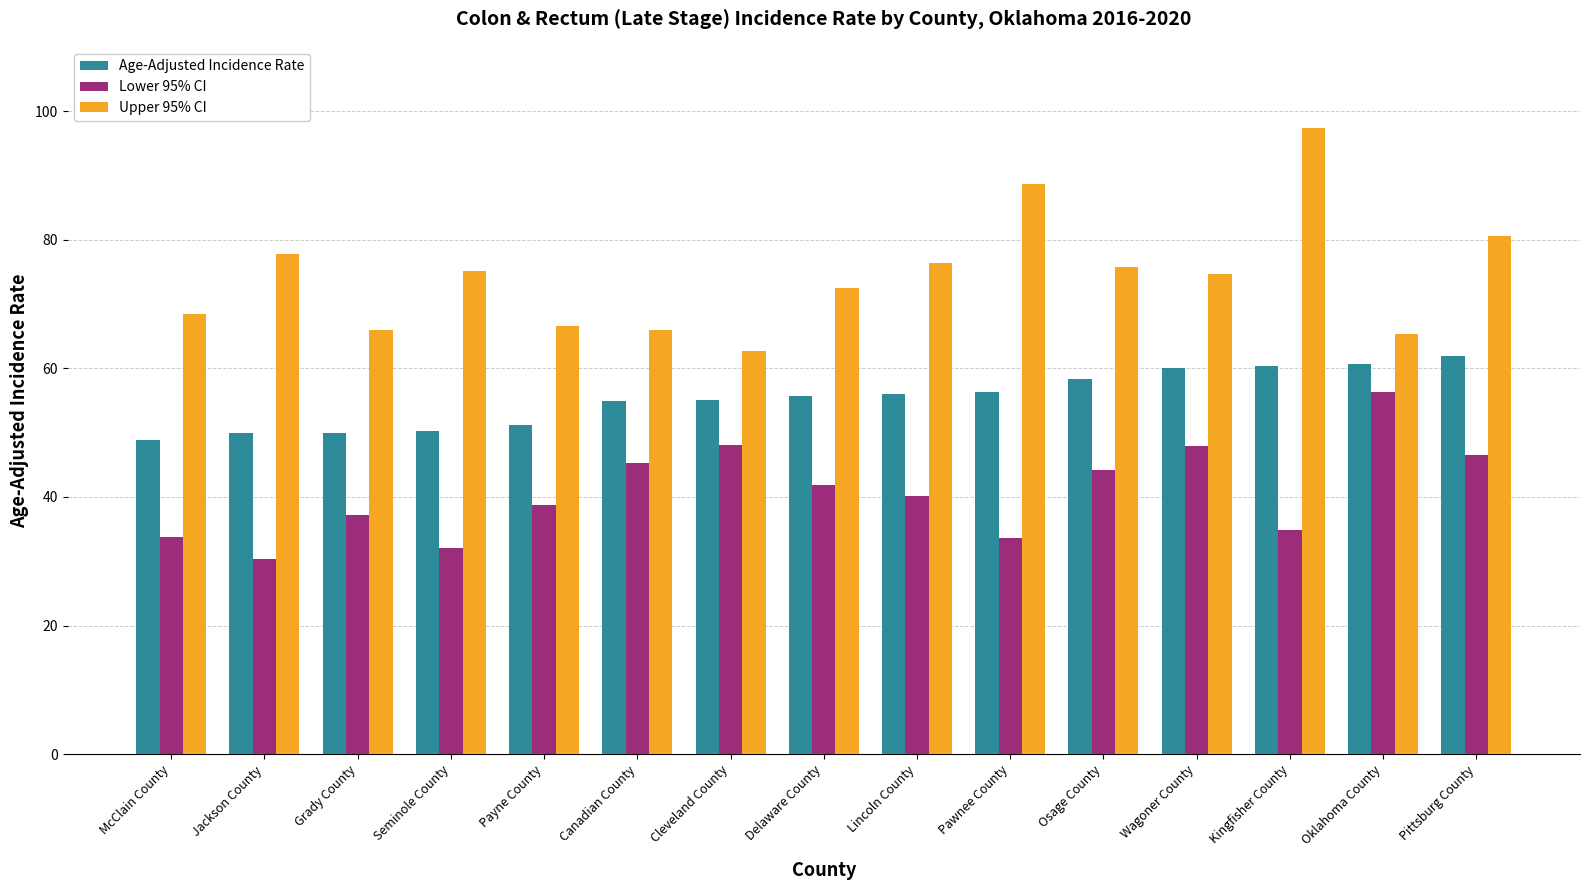

At Lincoln County, list the series in order from smallest to largest.

Lower 95% CI, Age-Adjusted Incidence Rate, Upper 95% CI